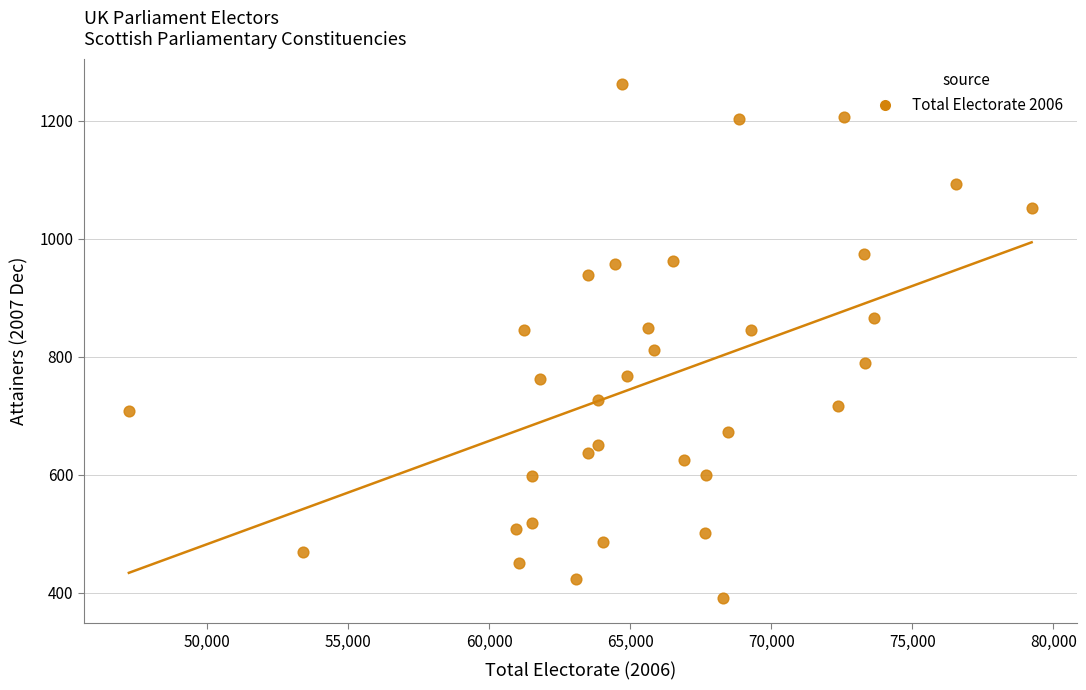

What is the range of X values (max minus min)?

32005